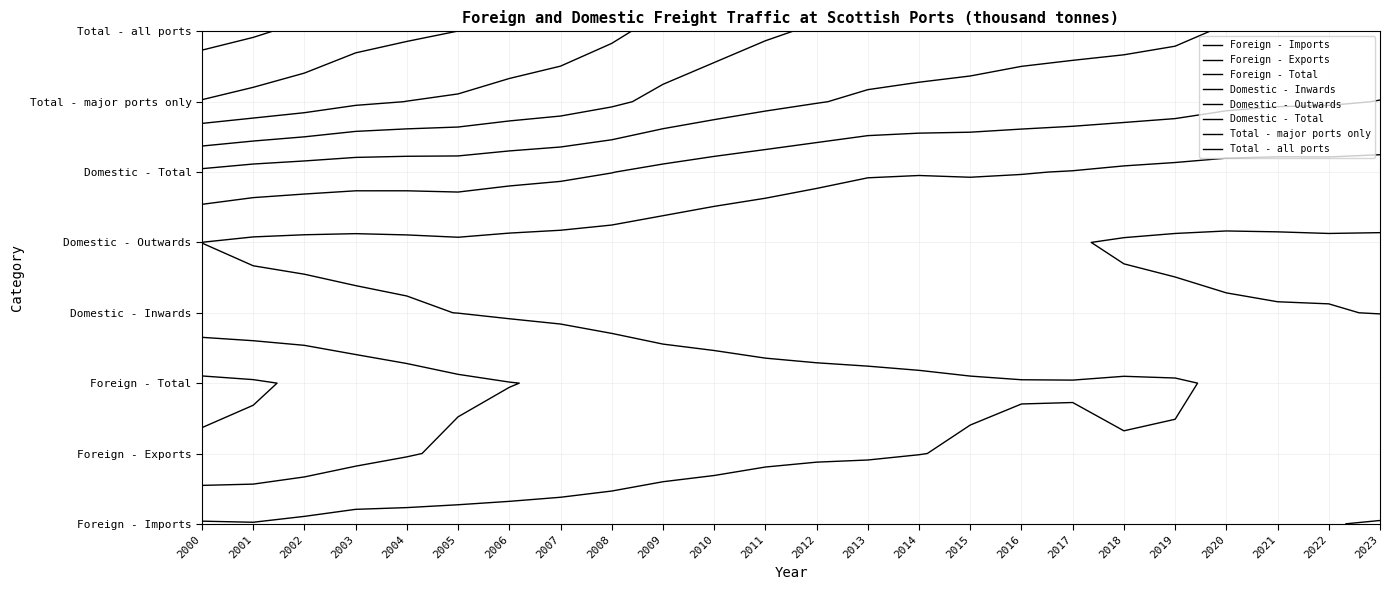

True or false: Domestic - Outwards has a value of 19998.0 at 2003.

True